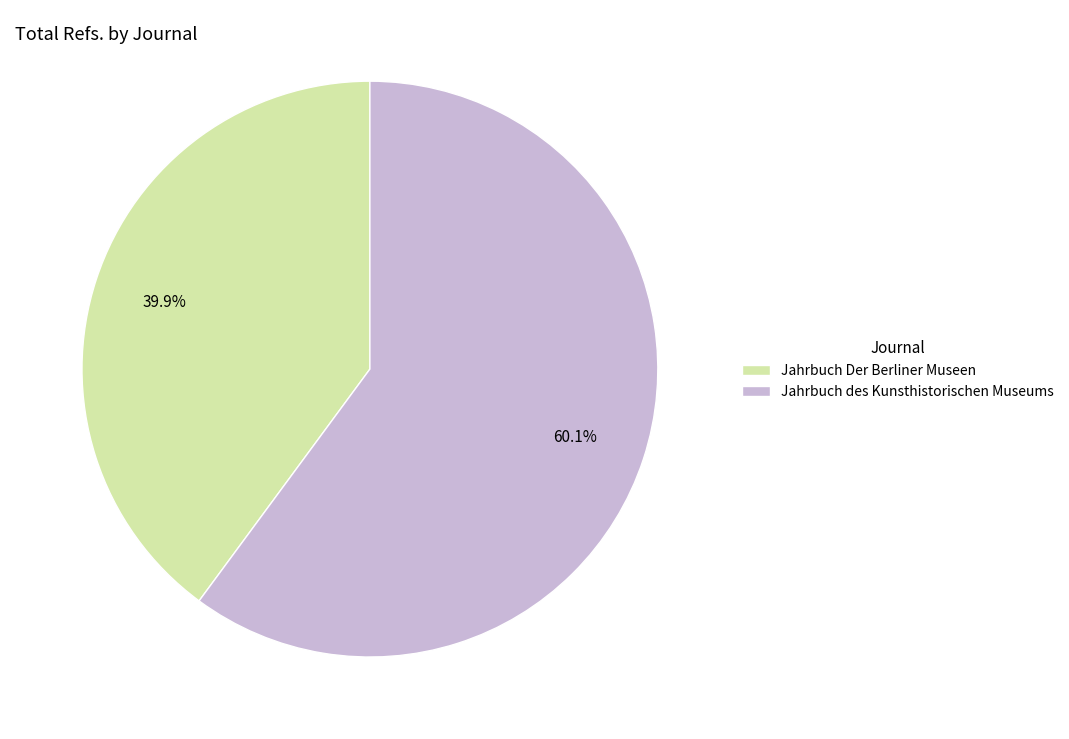

To the nearest percent, what percentage of the pie is Jahrbuch Der Berliner Museen?

40%